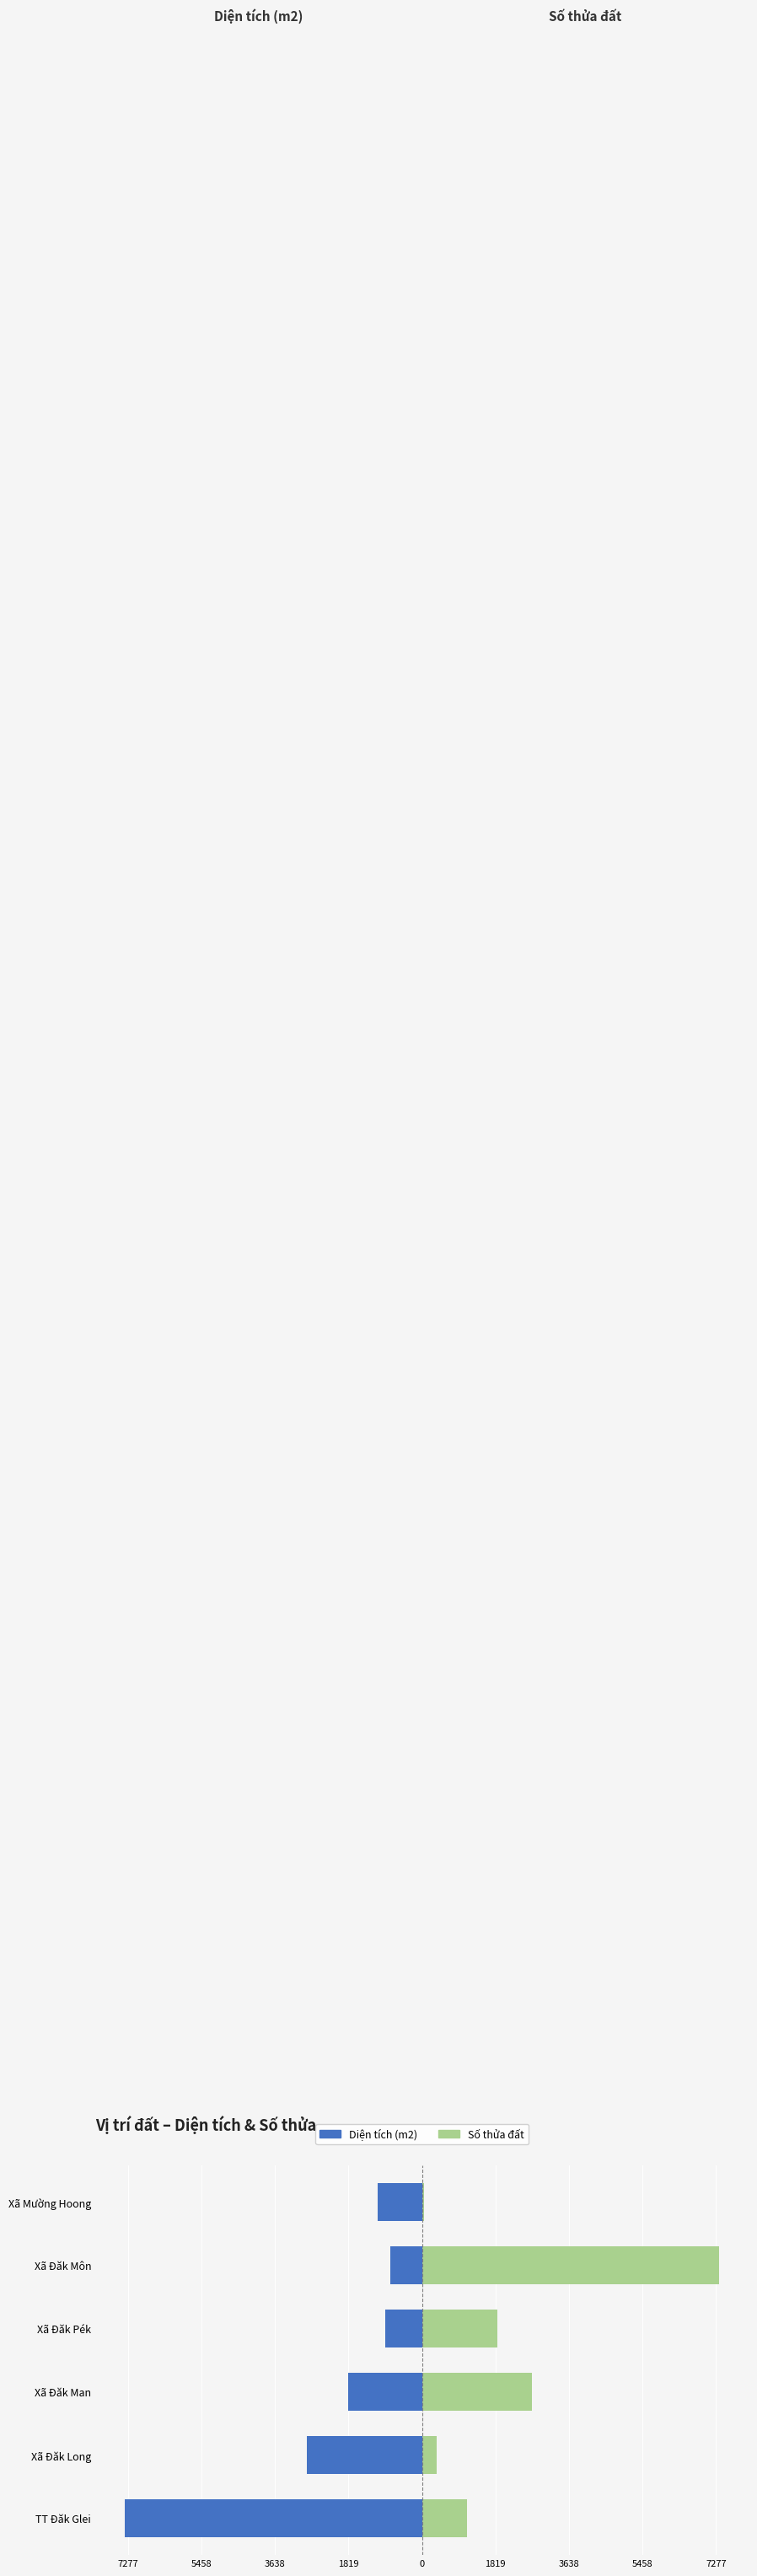

What are all the series names shown in the legend?

Diện tích (m2), Số thửa đất